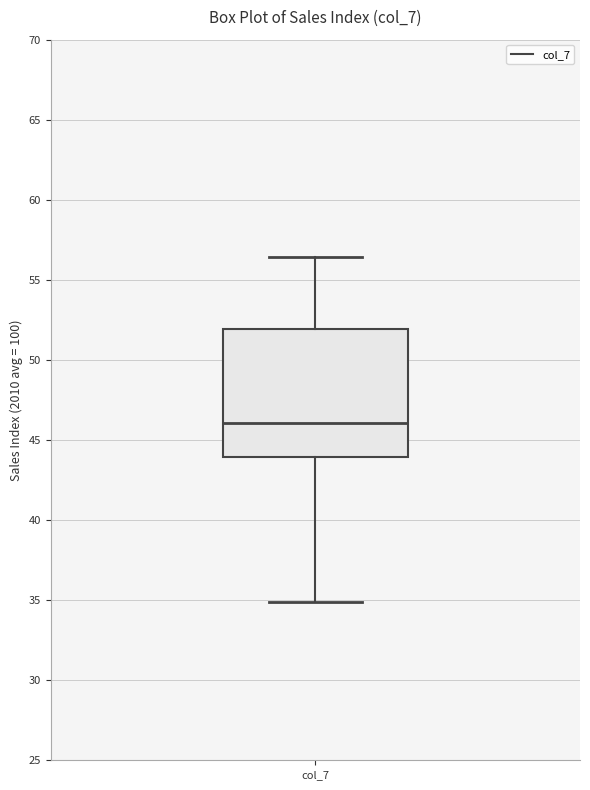

Read this box plot against the y-axis: the position of the median line, the range covered by the box, and the ends of both whiskers. The values are not printed on the chart, so give them approximately, as read against the axis.

median 46.0, box 44.0 to 52.0, whiskers 35.0 to 56.5